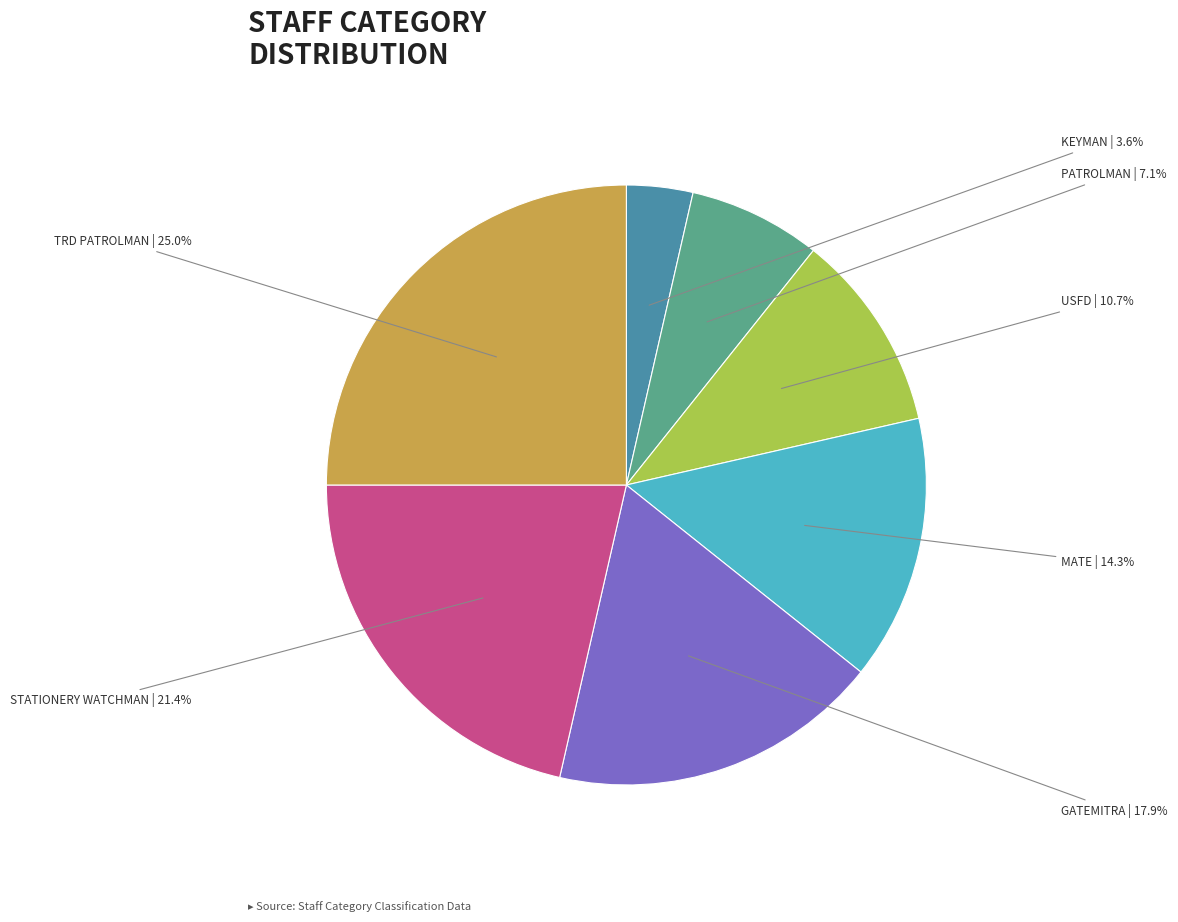

Count the number of slices in the pie.

7